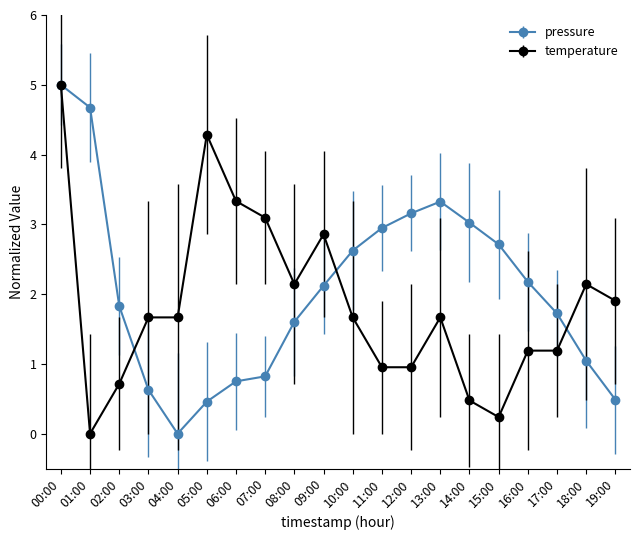

How many data points in pressure are above 2?

10